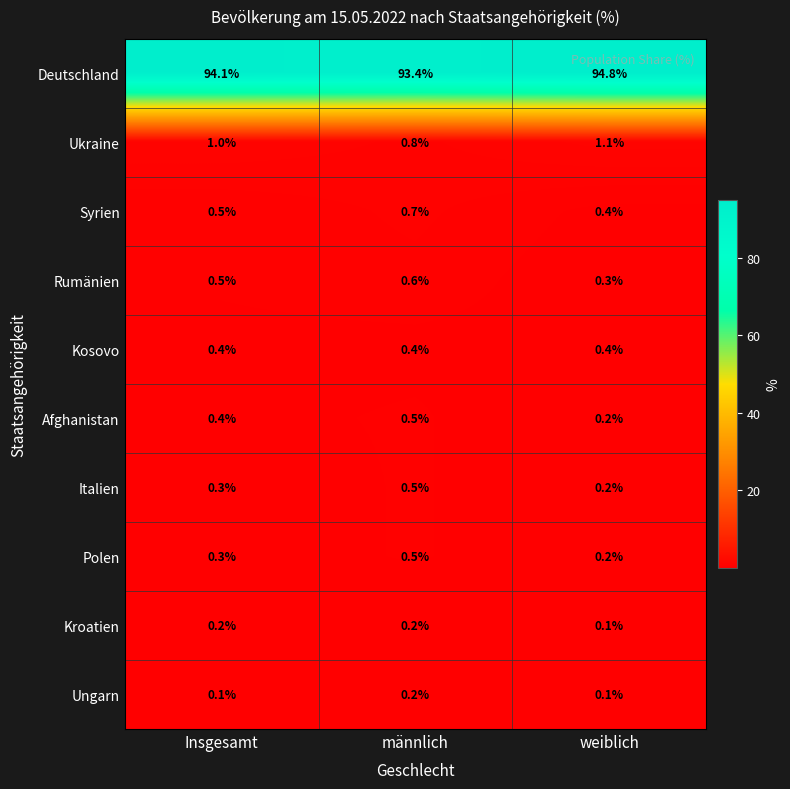

Reading right to left, list all the values displayed in this chart.

Deutschland: 94.8	93.4	94.1
Ukraine: 1.1	0.8	1.0
Syrien: 0.4	0.7	0.5
Rumänien: 0.3	0.6	0.5
Kosovo: 0.4	0.4	0.4
Afghanistan: 0.2	0.5	0.4
Italien: 0.2	0.5	0.3
Polen: 0.2	0.5	0.3
Kroatien: 0.1	0.2	0.2
Ungarn: 0.1	0.2	0.1